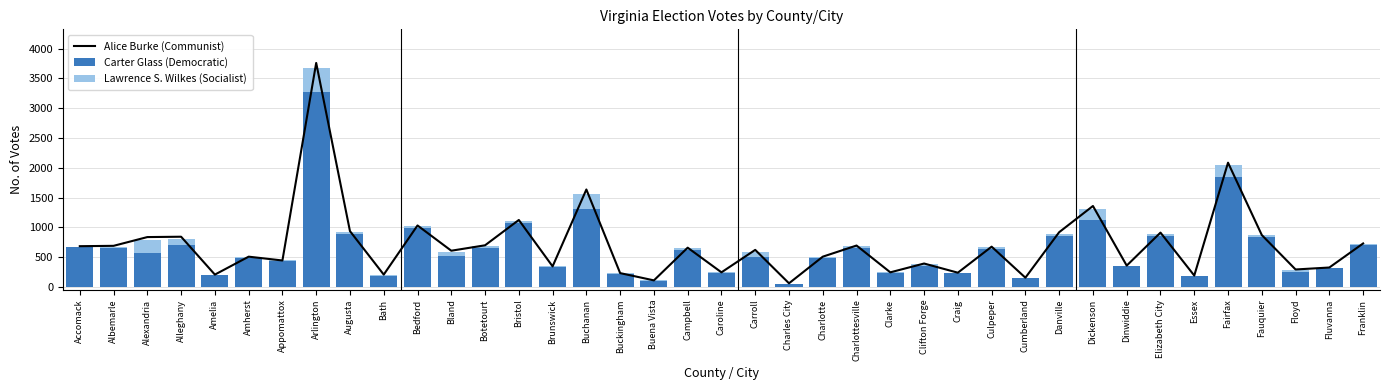

What is the label of the 17th bar from the left?

Buckingham